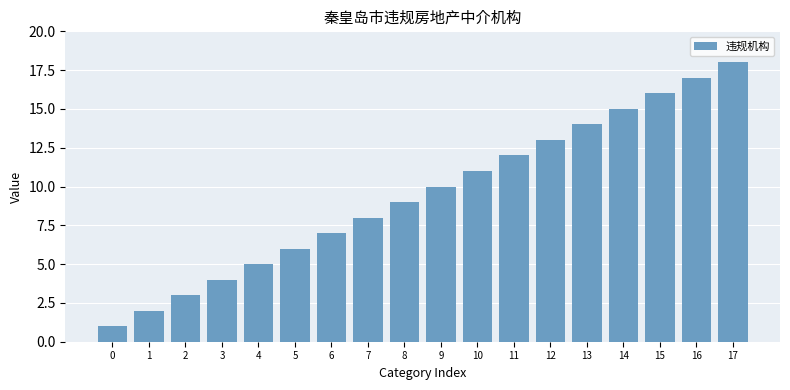

True or false: the data shows 4 at 5.

False